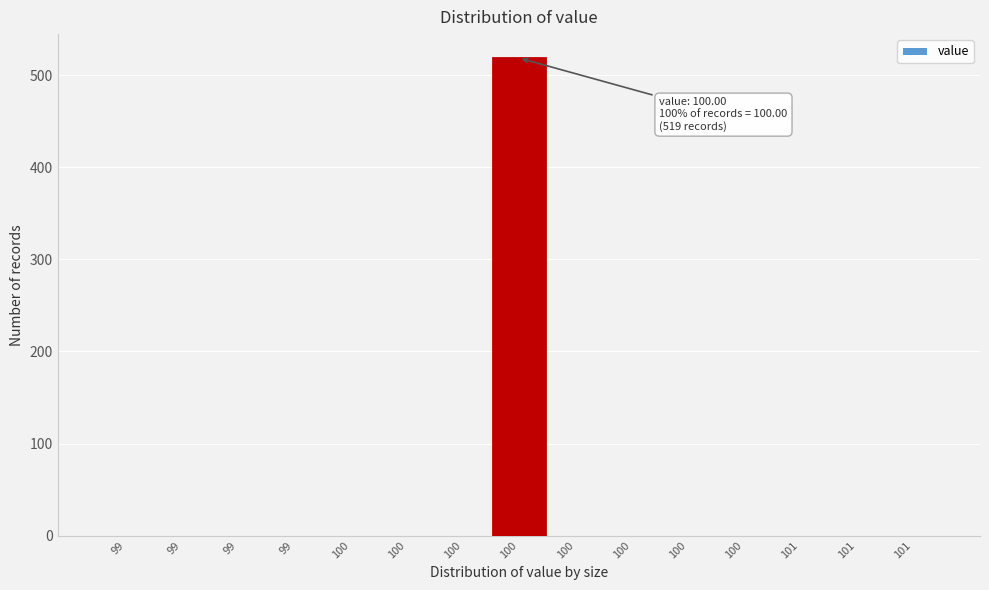

Count the number of data series in this chart.

1